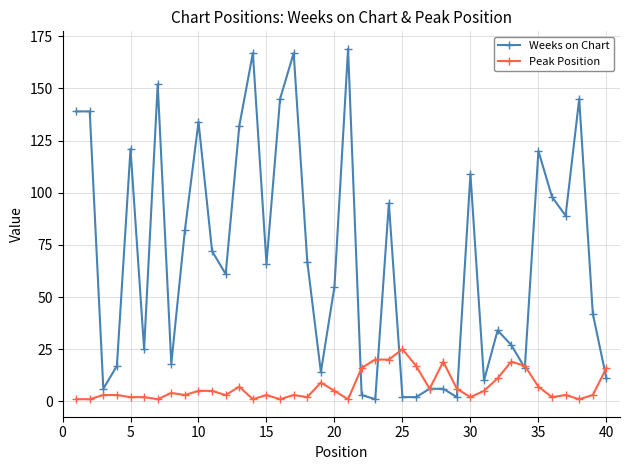

What are all the series names shown in the legend?

Weeks on Chart, Peak Position